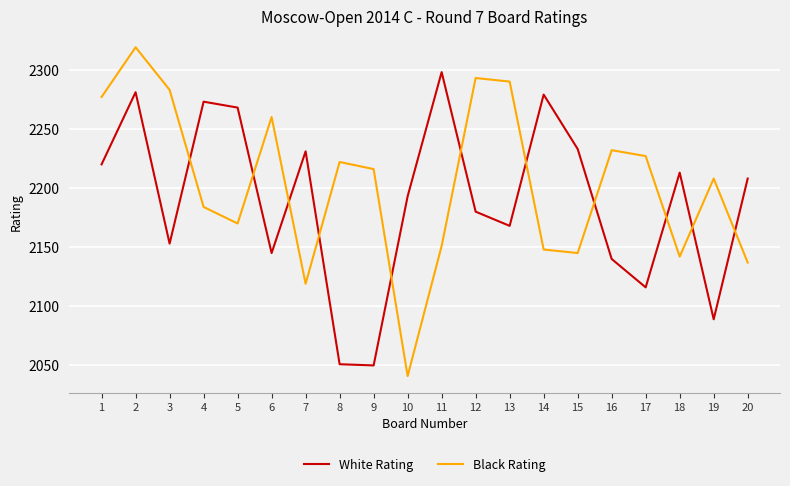

How many distinct data groups are displayed?

2